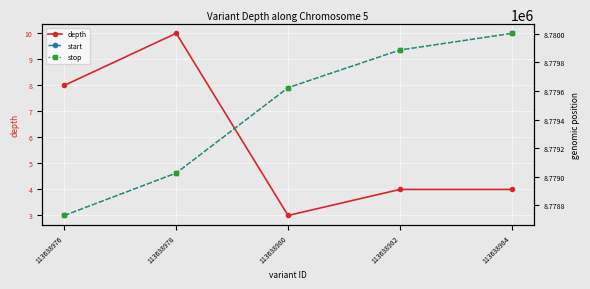

The value of start at 113638978 is 8779026. True or false?

True